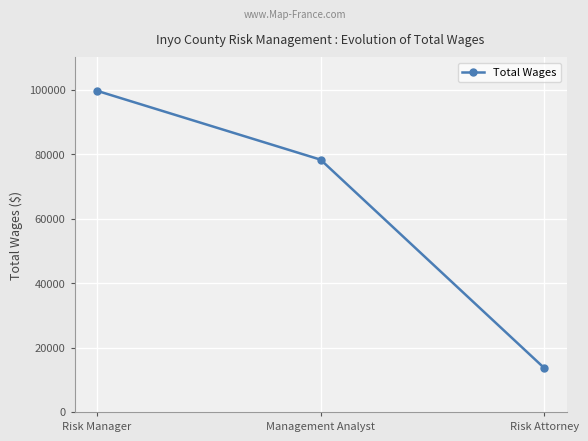

What is the sum of the values at Management Analyst and Risk Attorney?

91912